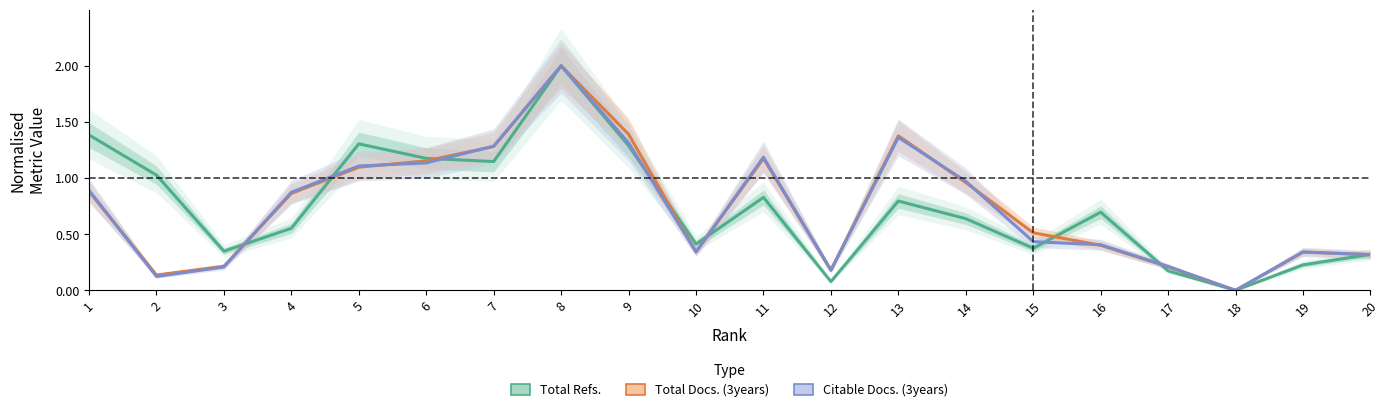

How many data points in Citable Docs. (3years) are above 0?

19